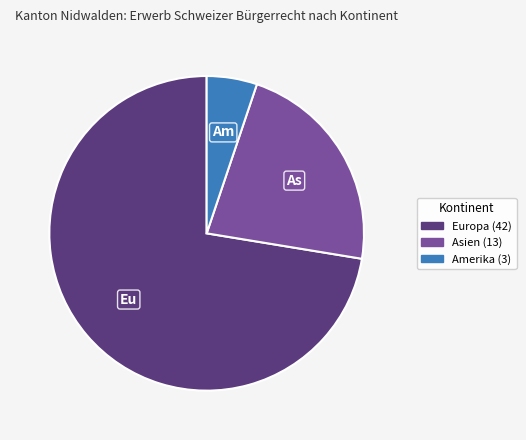

Count the number of slices in the pie.

3